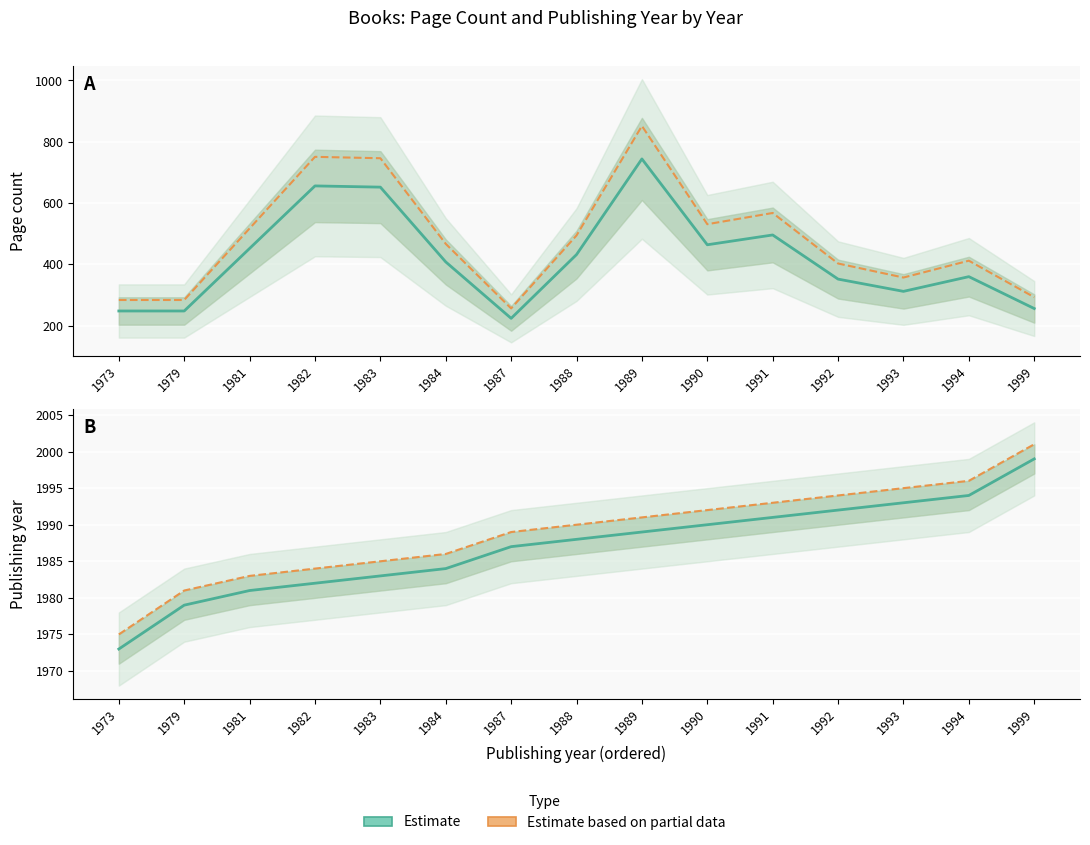

In Page count (Estimate), how many points are higher than both neighbors (excluding endpoints)?

4